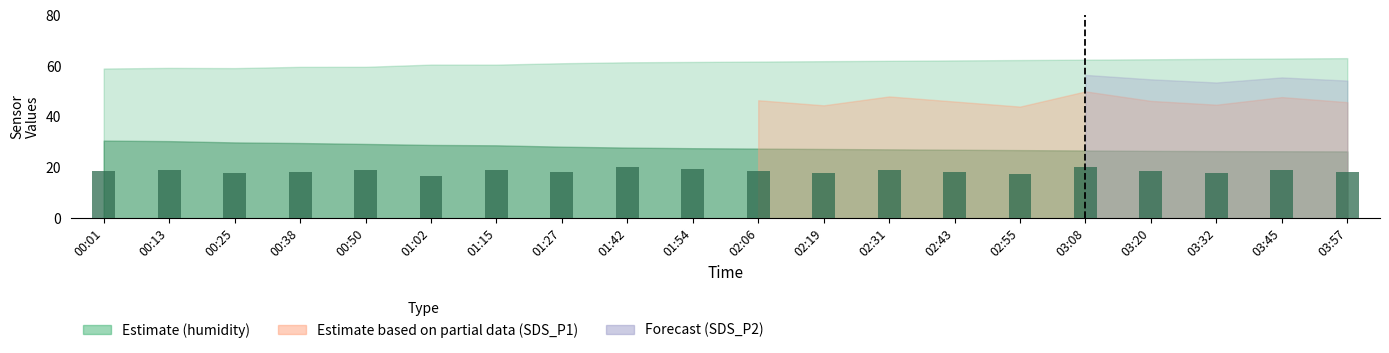

What is the approximate value at 00:38?

18.1